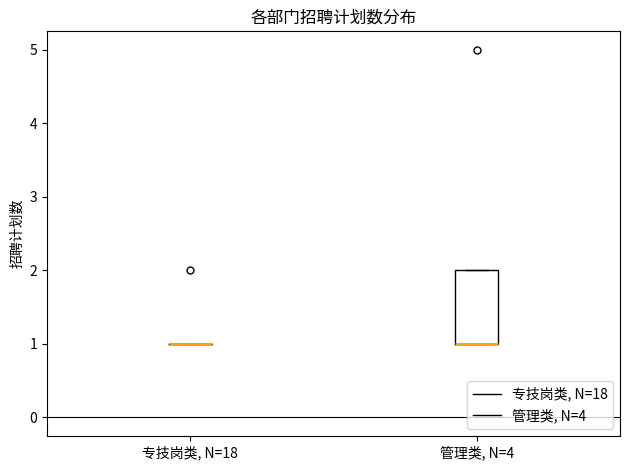

Reading left to right, read every box against the y-axis: the position of its median line, the range the box covers, and the ends of its whiskers. The values are not printed on the chart, so give them approximately, as read against the axis.

专技岗类, N=18: box collapsed to a line at 1, whiskers 1 to 1
管理类, N=4: median 1 (drawn on the box's lower edge), box 1 to 2, whiskers 1 to 2